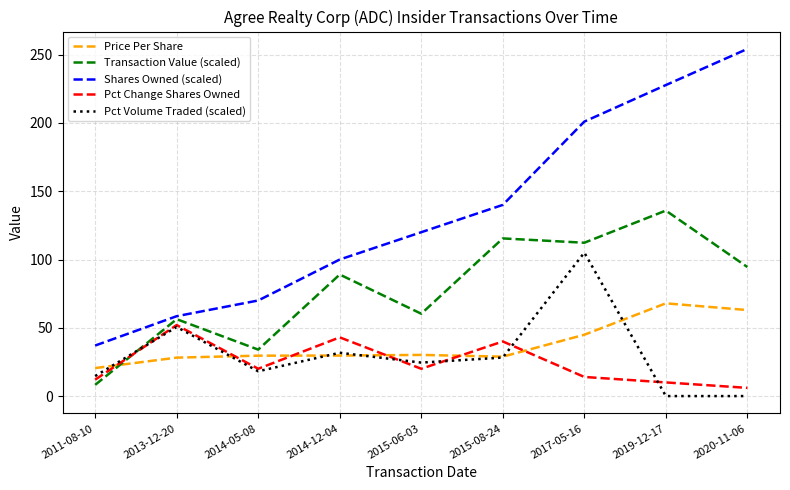

At which label does Pct Change Shares Owned reach its peak?

2013-12-20